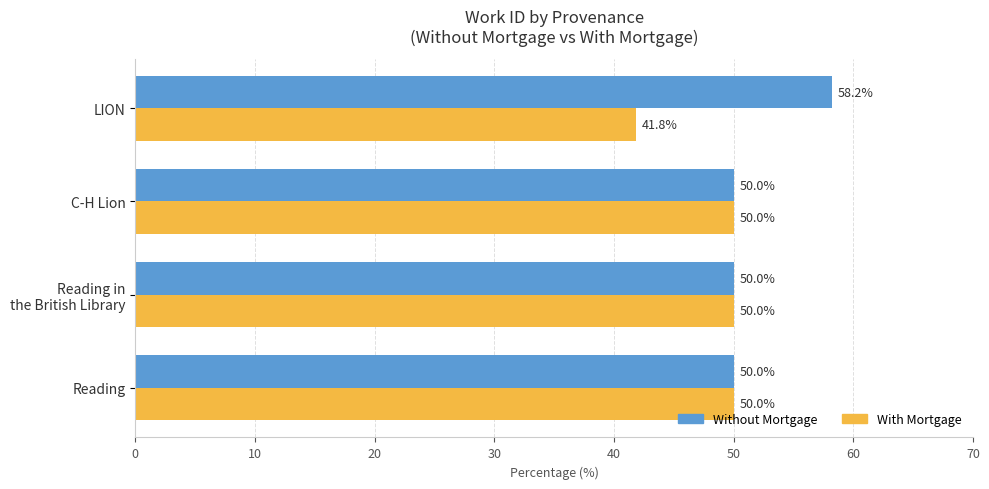

Count the number of data series in this chart.

2